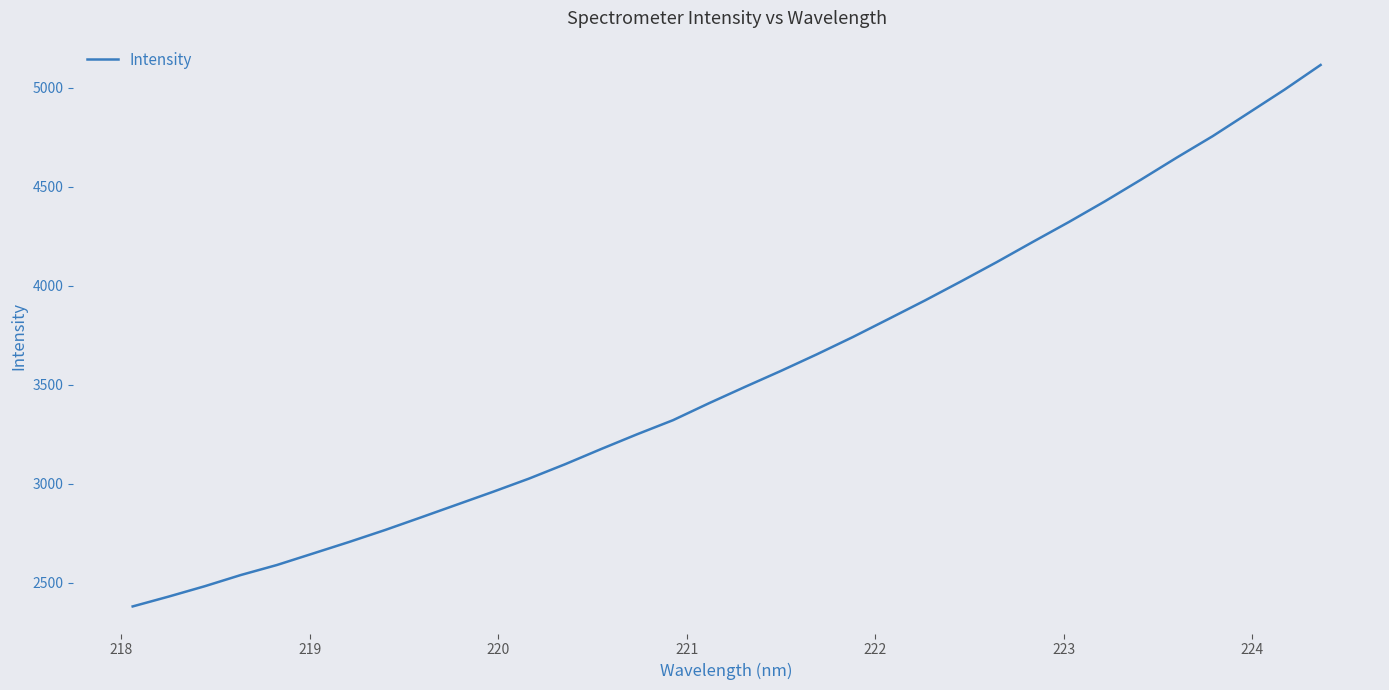

What is the sum of all values?

120760.6